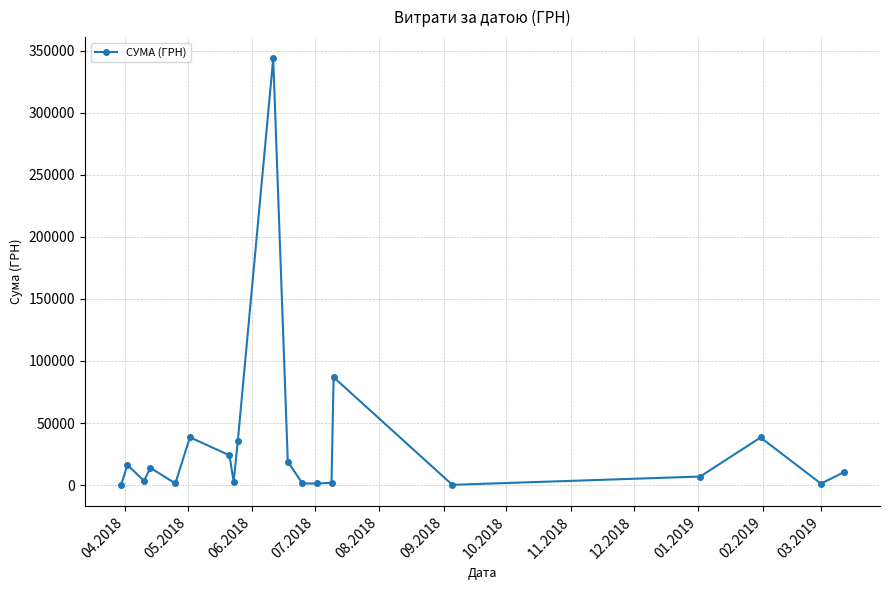

What is the maximum value shown in the chart?

343818.4